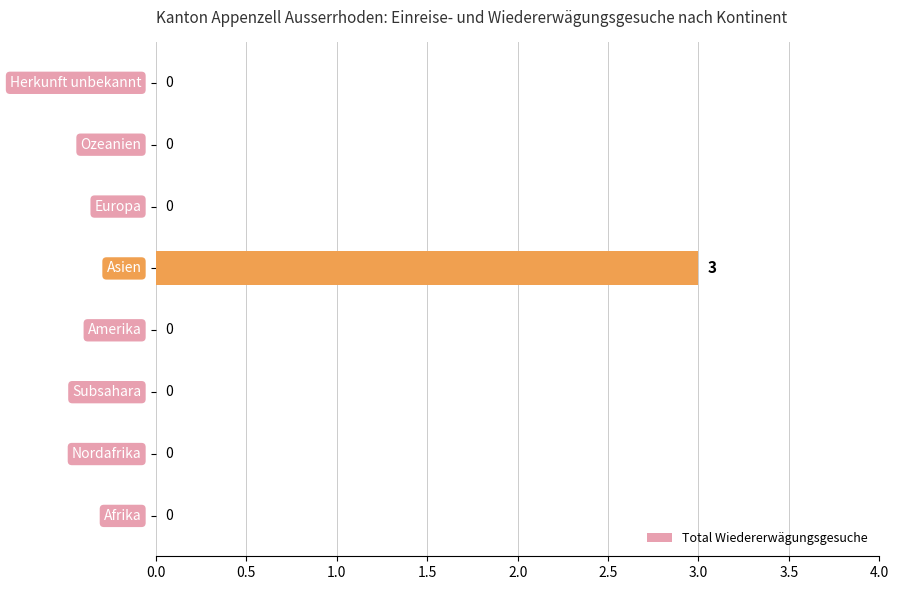

What is the maximum value shown in the chart?

3